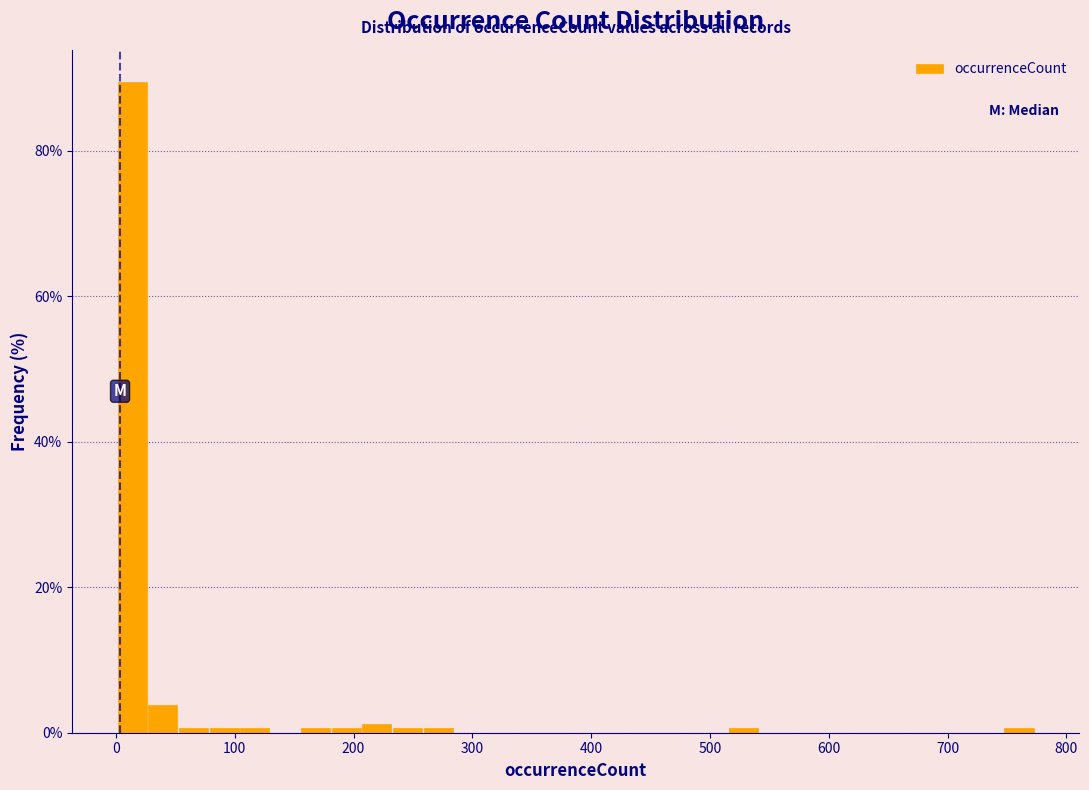

Read against the x-axis, roughly where is the centre of the tallest bar?

10